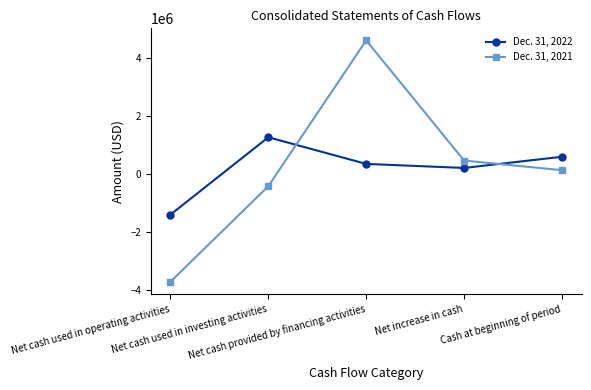

At which category does the chart reach its peak across all series?

Net cash provided by financing activities